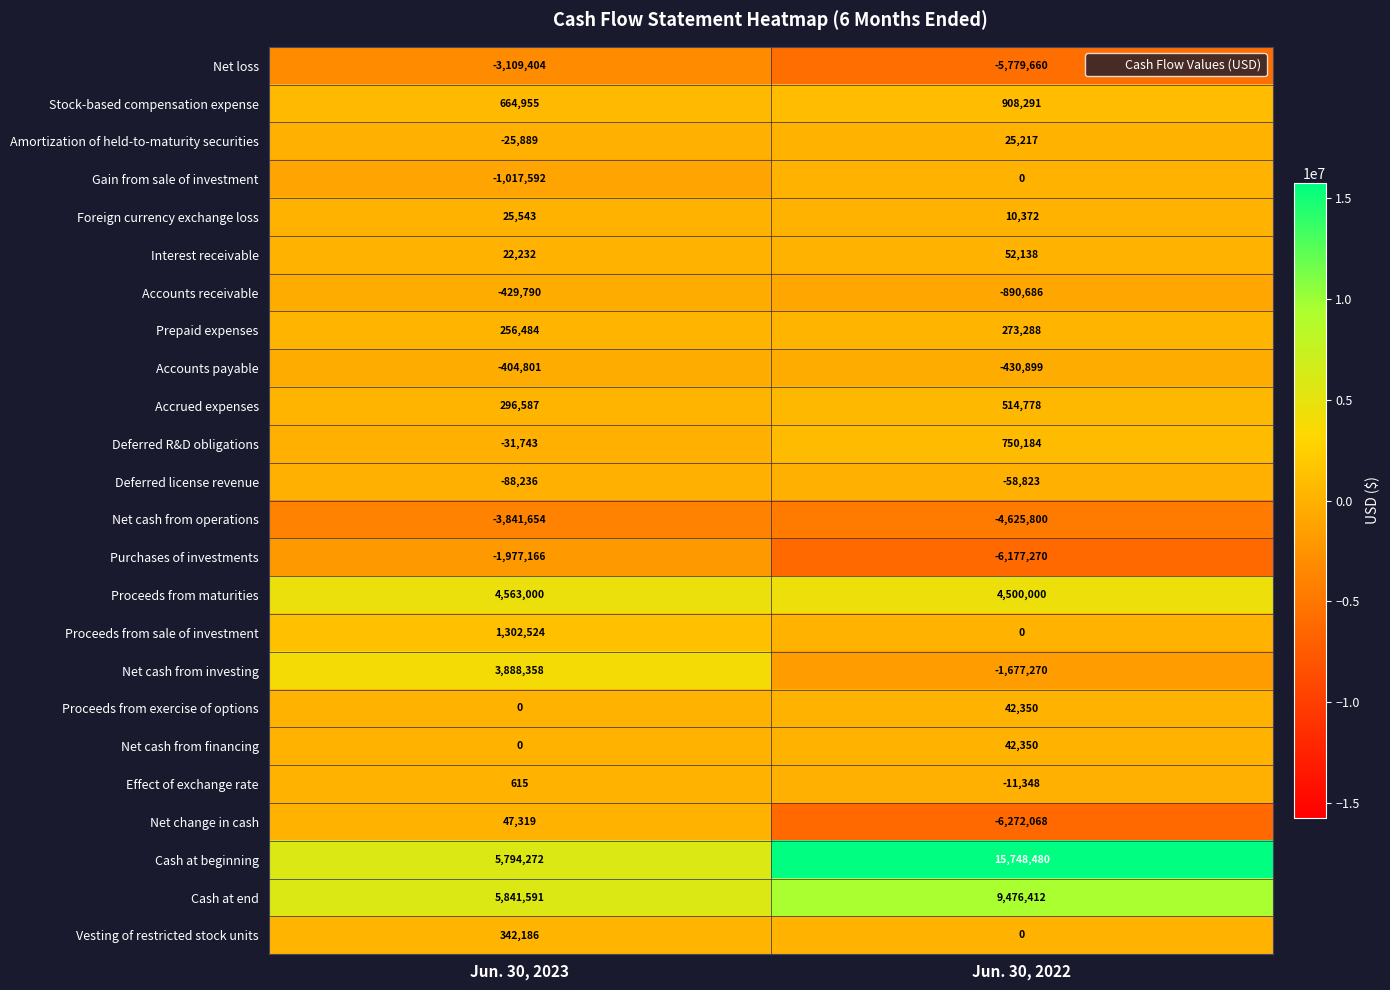

Which category has the highest value across all series?

Jun. 30, 2022